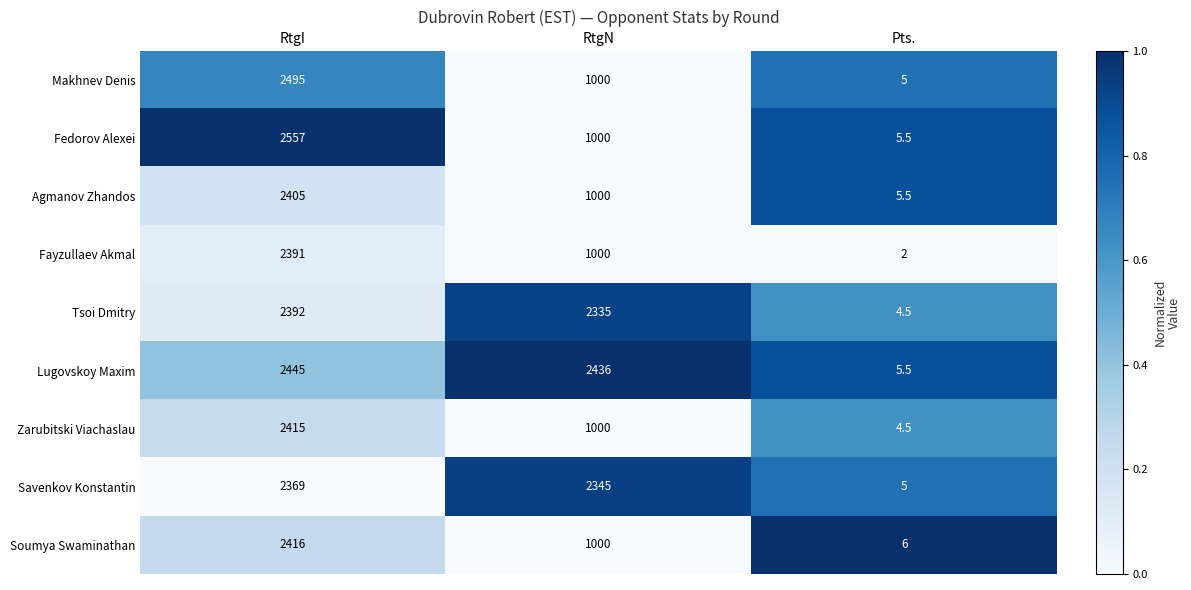

What is the total value across all series at Pts.?

43.5